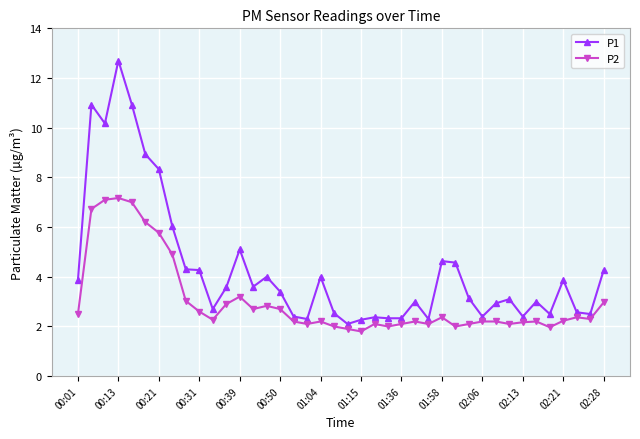

What is the sum of all P1 values?

172.6